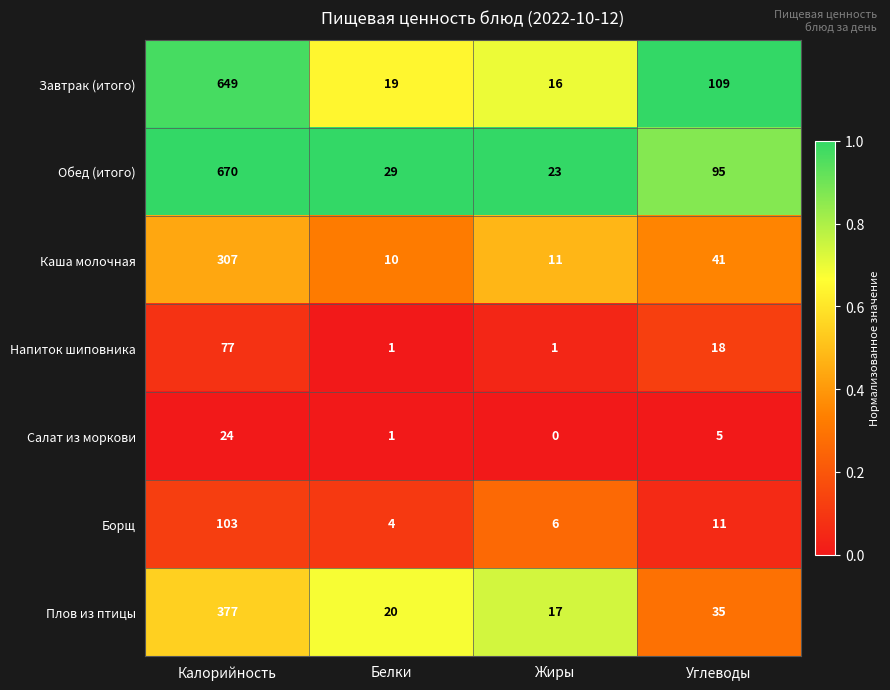

At which label does Плов из птицы first exceed 35?

Калорийность